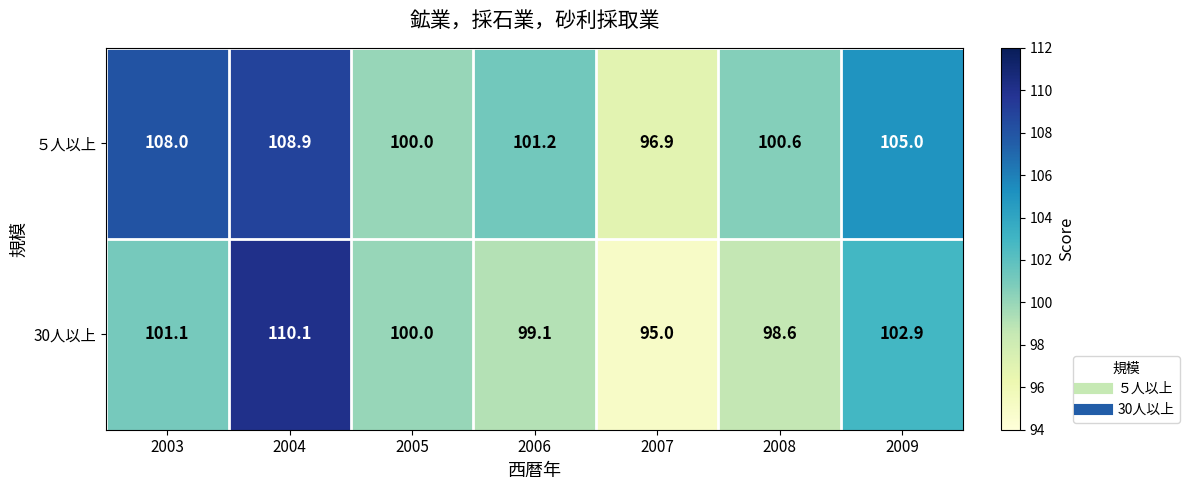

How many data points does each series have?

7